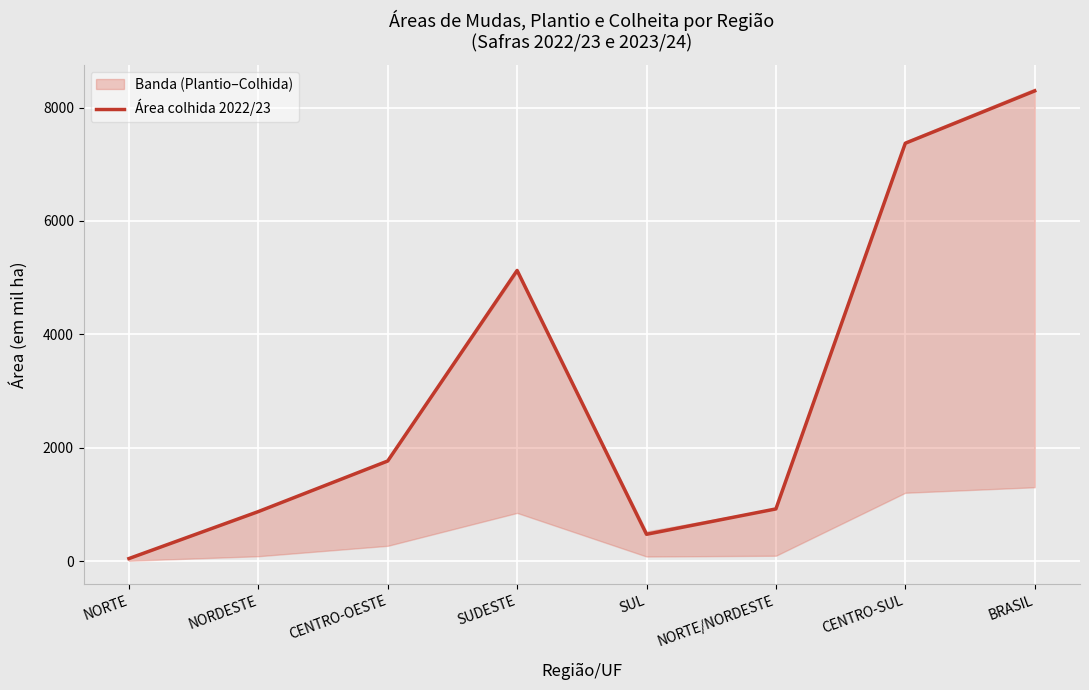

The chart shows a value of 385.6 at CENTRO-OESTE. True or false?

False